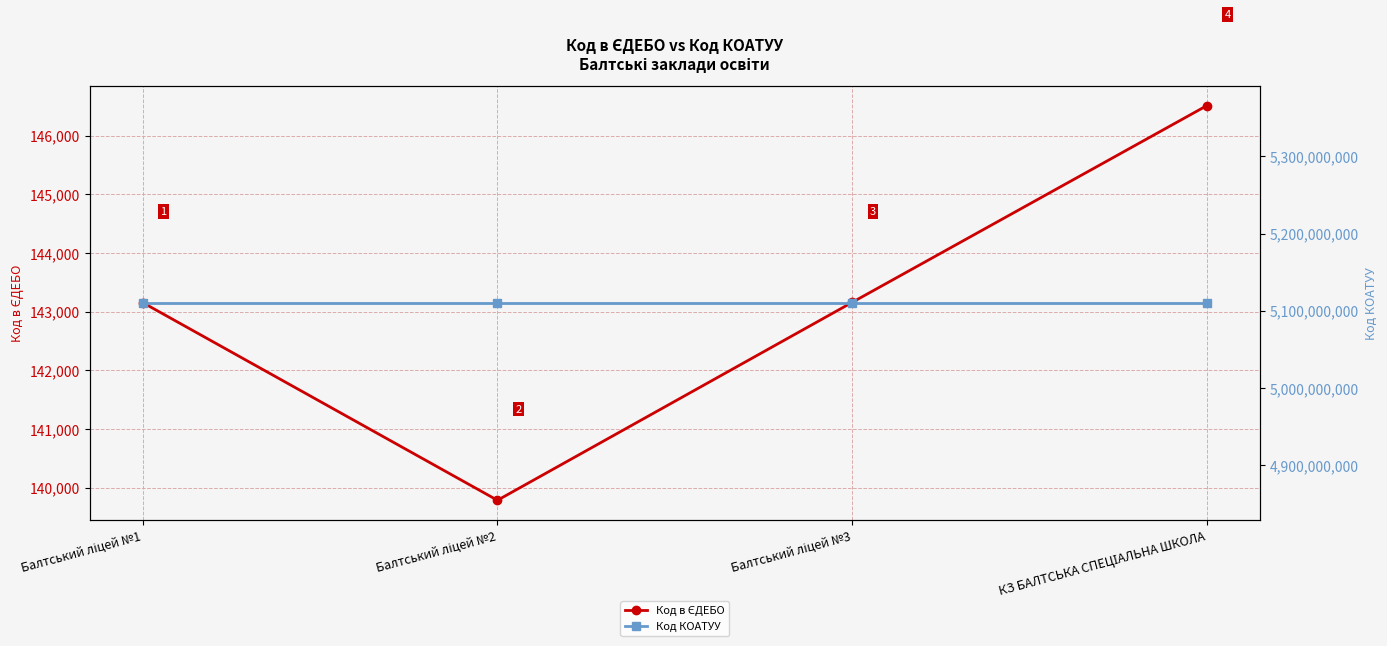

What is the sum of the Код в ЄДЕБО values at Балтський ліцей №3 and Балтський ліцей №1?

286312